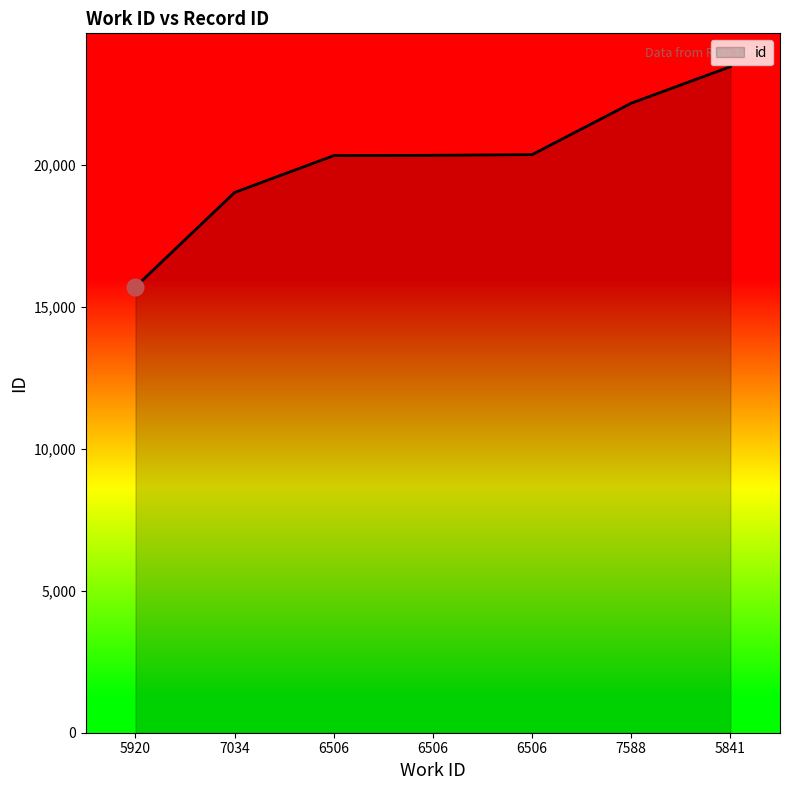

Is this an area chart (filled region under the line)?

Yes